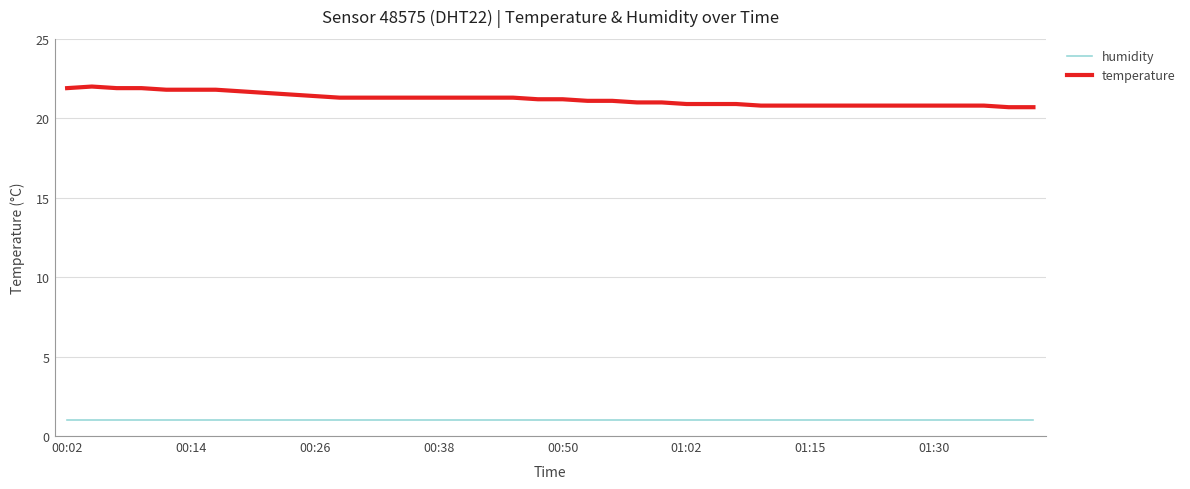

What are all the series names shown in the legend?

humidity, temperature